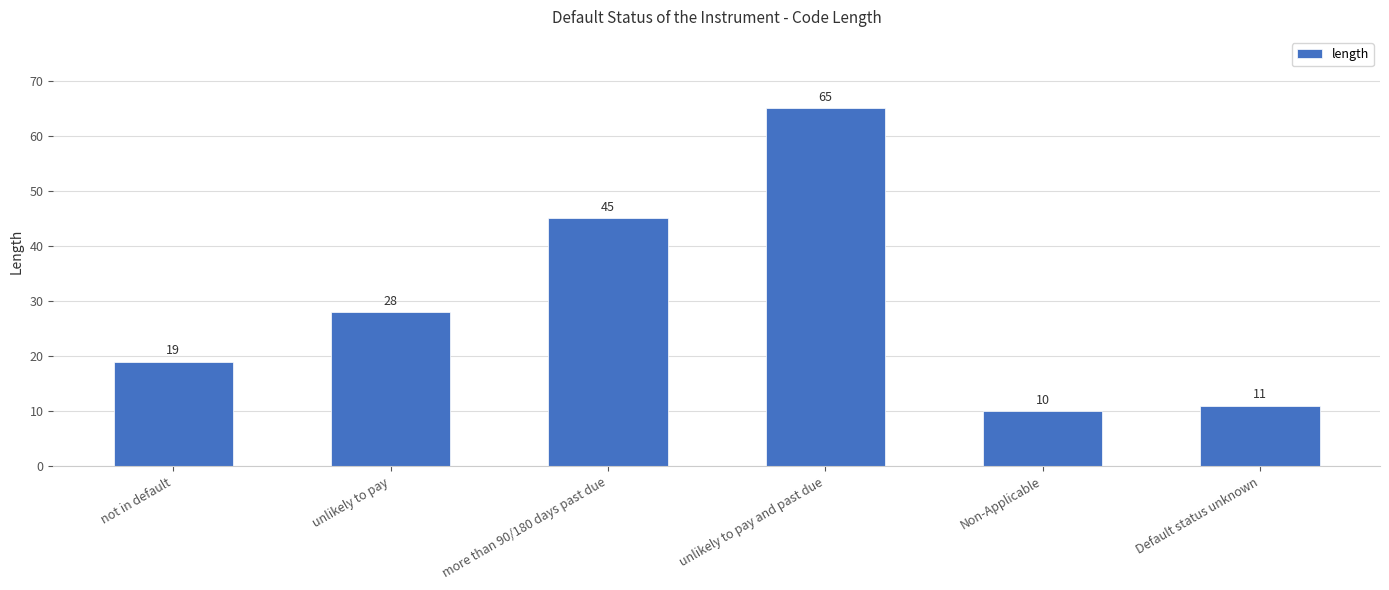

Count the number of data series in this chart.

1